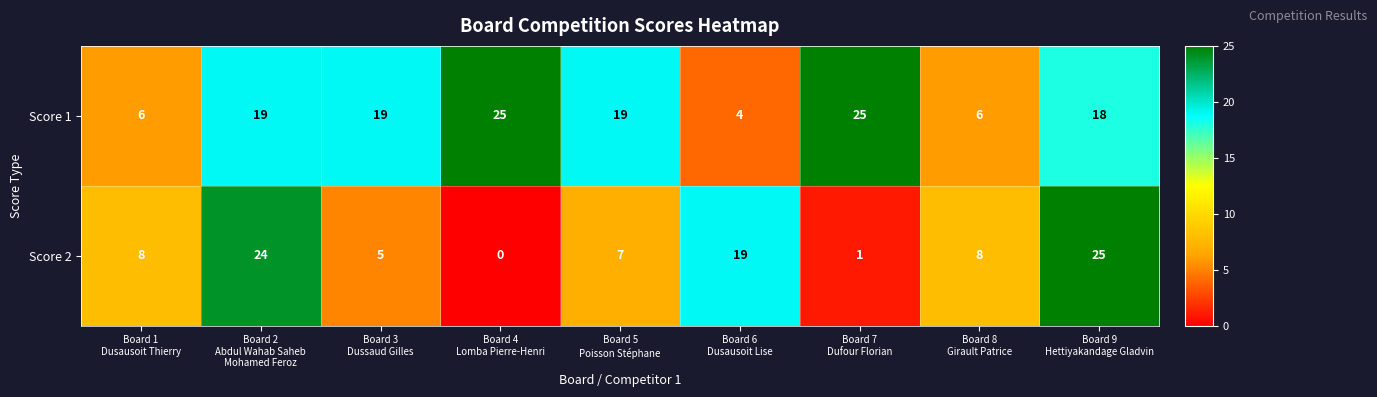

What is the total value across all series at Board 8
Girault Patrice?

14